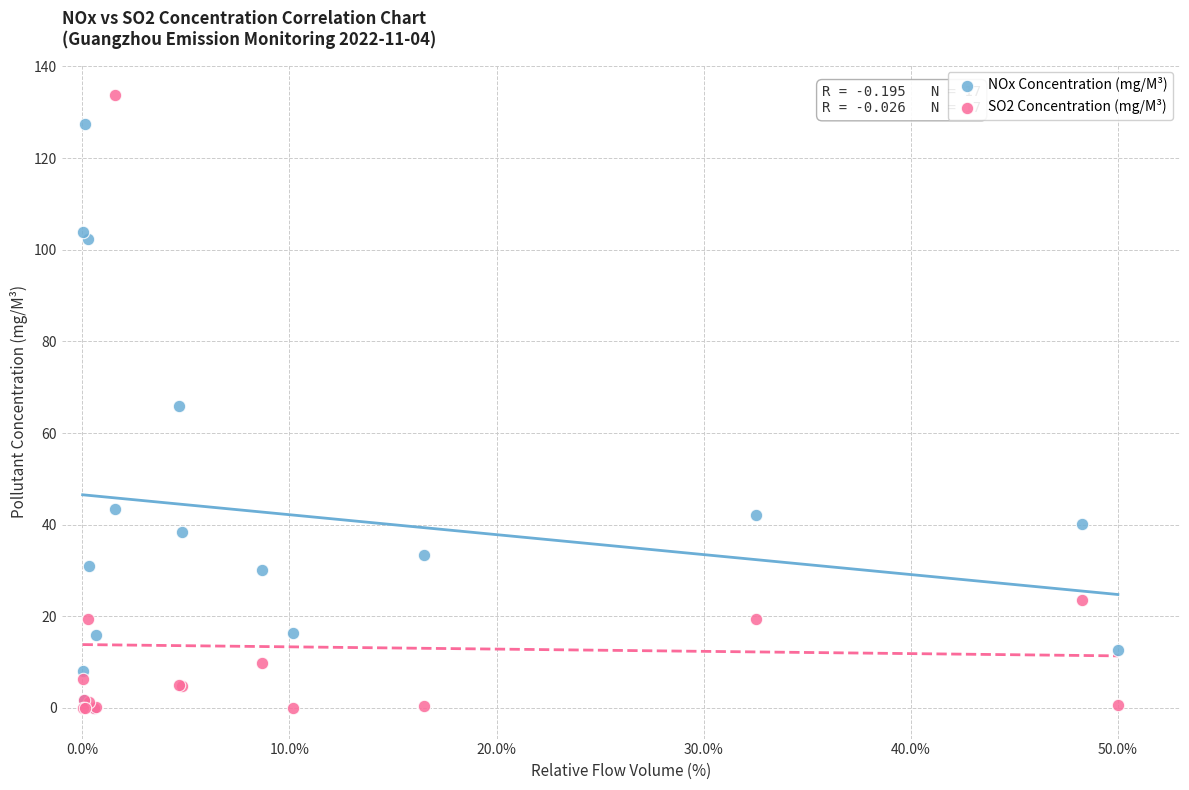

In the NOx Concentration (mg/M³) series, what Y value is closest to 63?

65.9